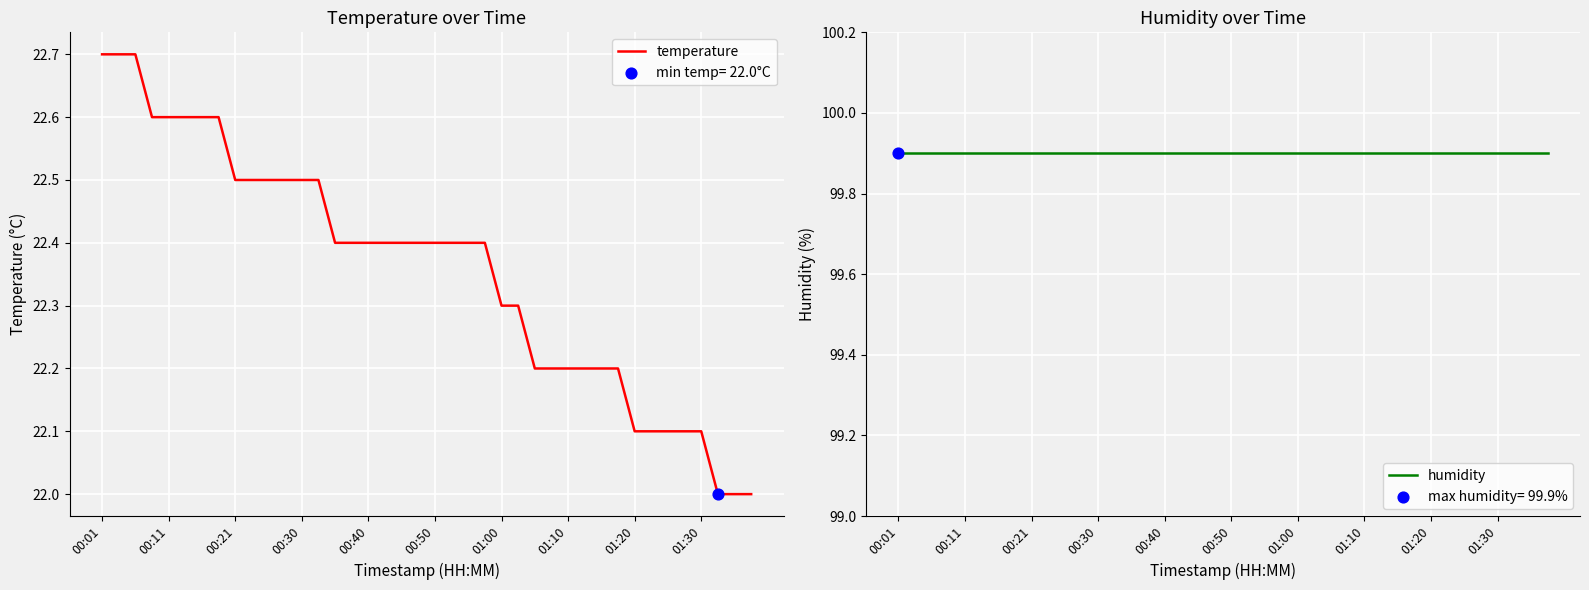

At which category is the sum across all series the highest?

00:01